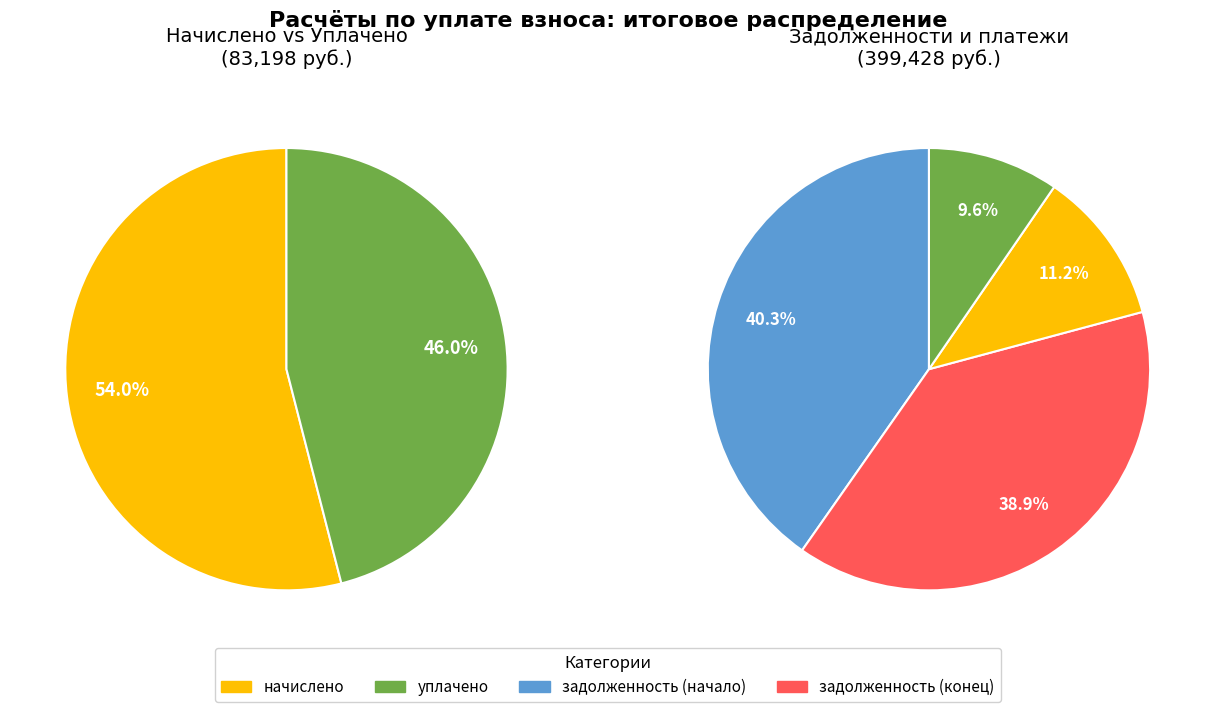

To the nearest percent, what portion does 16 represent?

4%